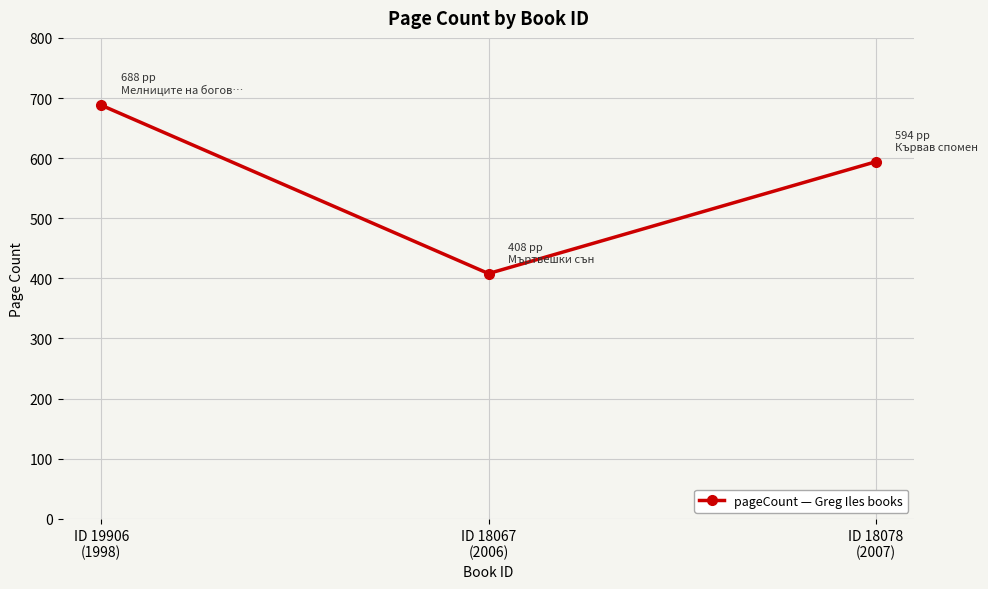

What is the label of the 3rd point from the right?

ID 19906
(1998)